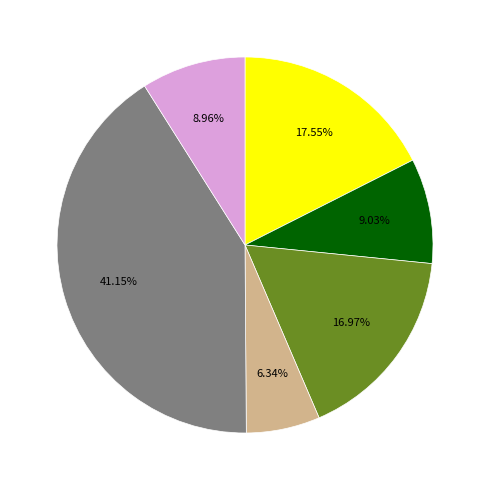

Does any single category account for the majority?

No